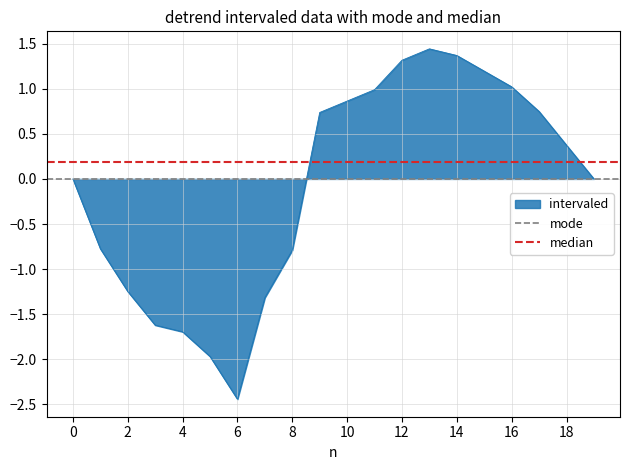

What is the highest value of the intervaled series?

1.4